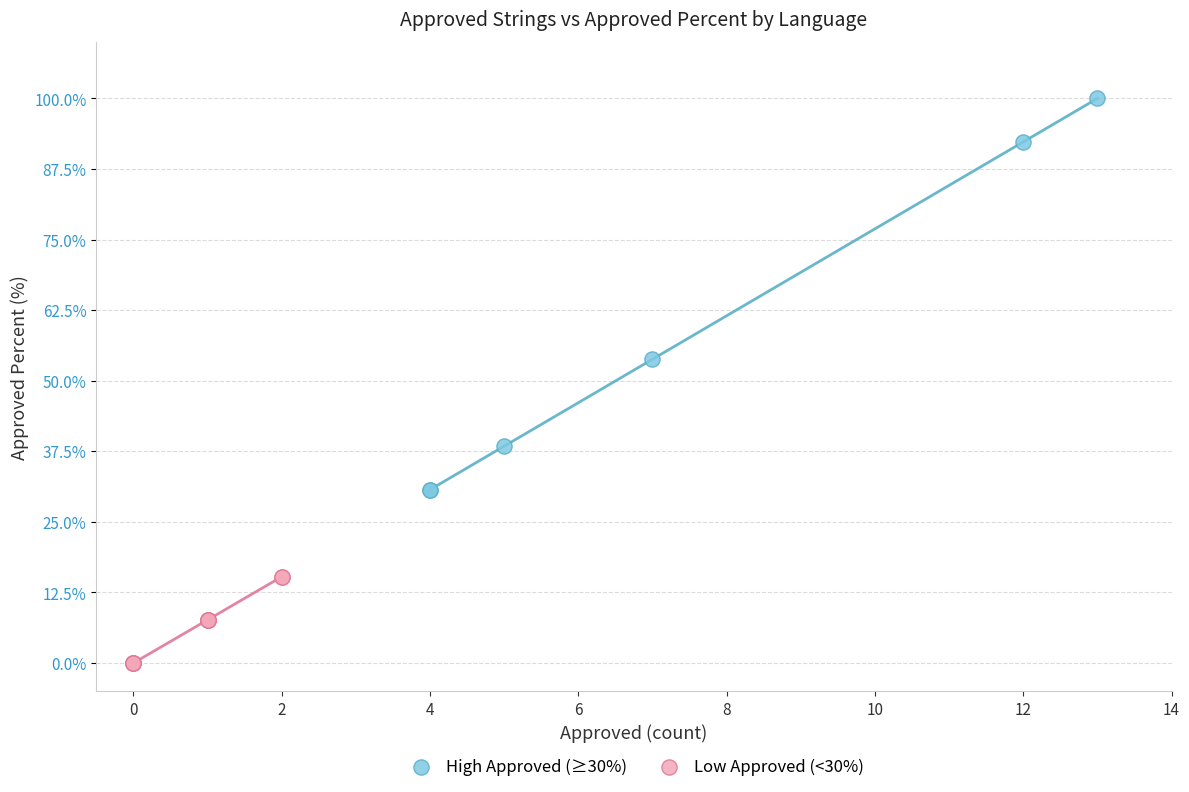

Which series contains the lowest Y value?

Low Approved (<30%)